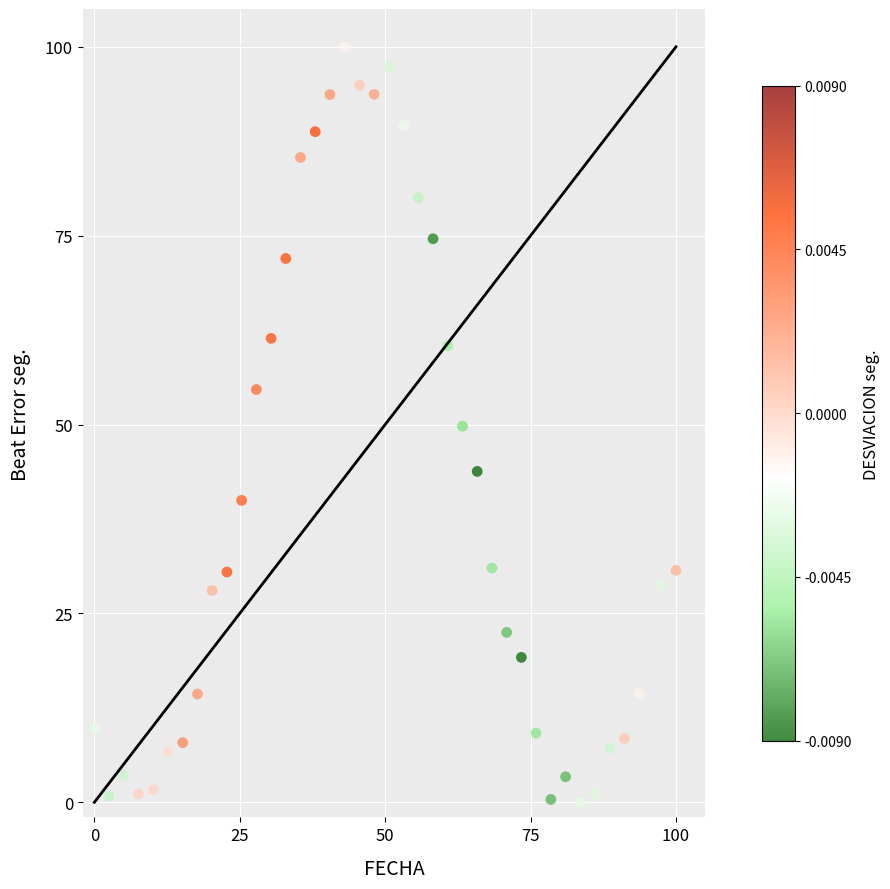

What is the range of X values (max minus min)?

100.0